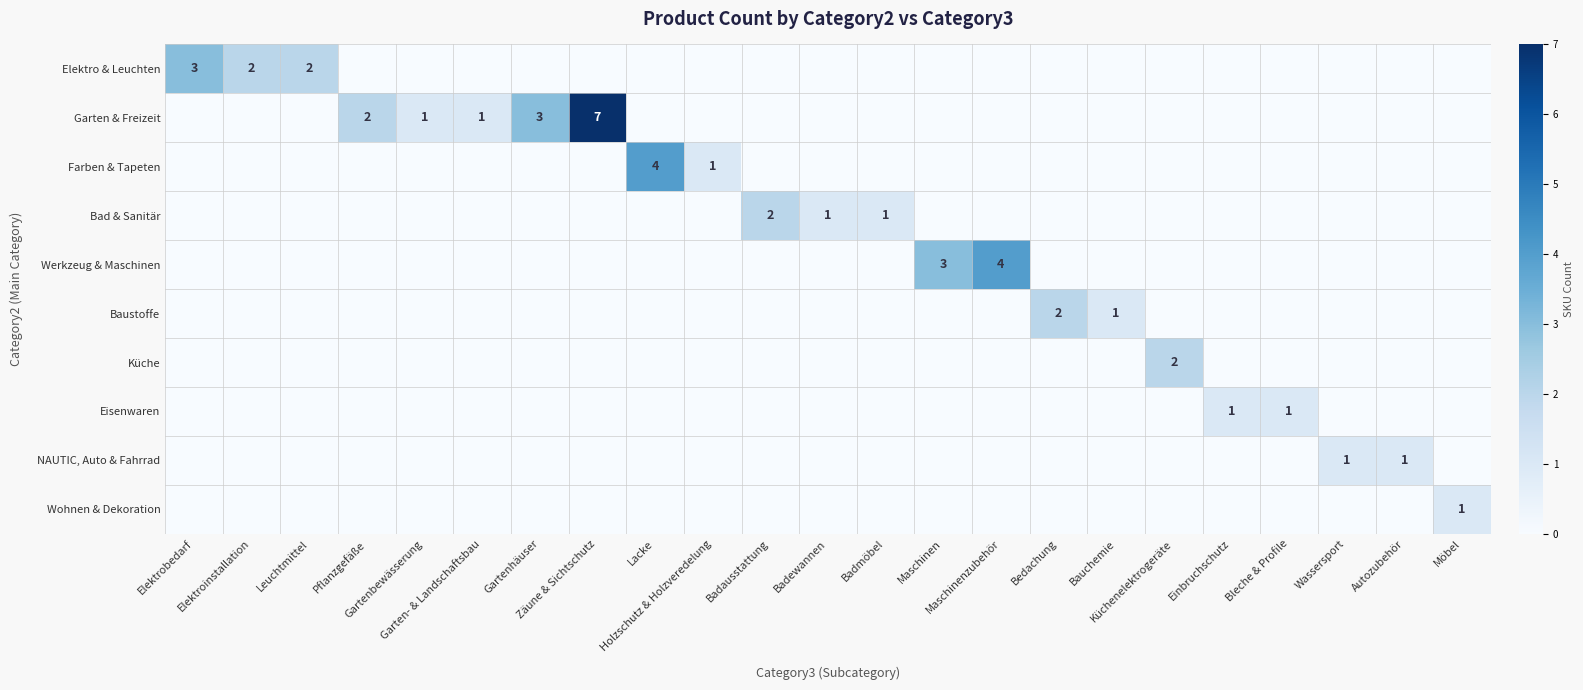

Which series has the widest spread of values?

Garten & Freizeit